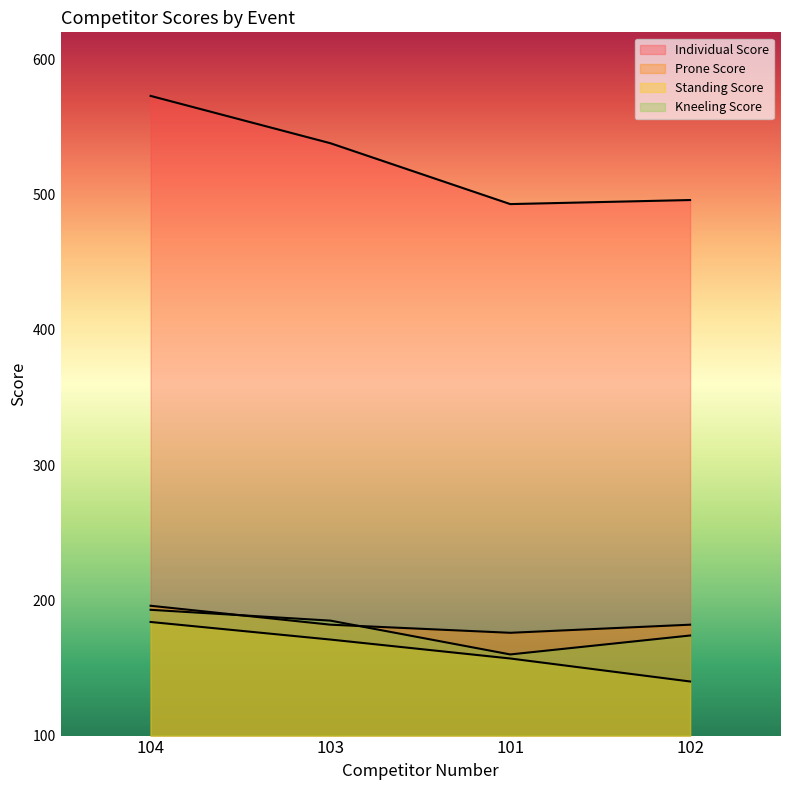

What is the value of the Prone Score point at the 2nd from the left?

182